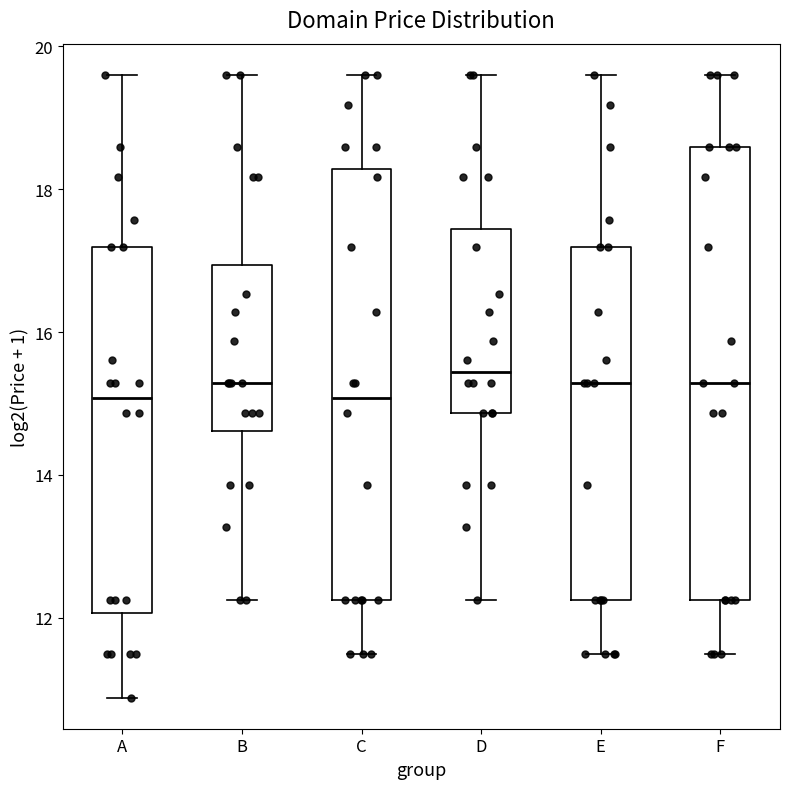

Reading left to right, read every box against the y-axis: the position of its median line, the range the box covers, and the ends of its whiskers. The values are not printed on the chart, so give them approximately, as read against the axis.

A: median 15.0, box 12.0 to 17.2, whiskers 10.8 to 19.6
B: median 15.2, box 14.6 to 17.0, whiskers 12.2 to 19.6
C: median 15.0, box 12.2 to 18.2, whiskers 11.4 to 19.6
D: median 15.4, box 14.8 to 17.4, whiskers 12.2 to 19.6
E: median 15.2, box 12.2 to 17.2, whiskers 11.4 to 19.6
F: median 15.2, box 12.2 to 18.6, whiskers 11.4 to 19.6